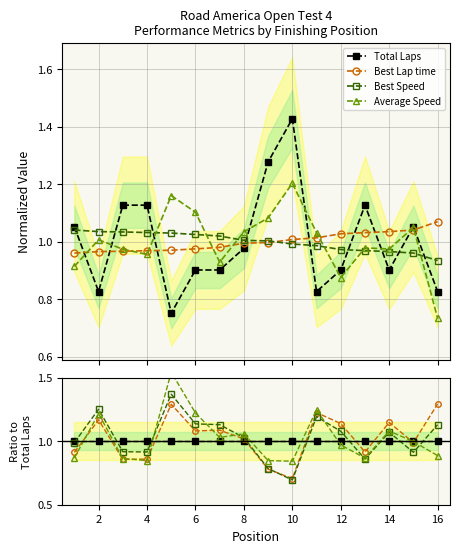

How many times do Best Speed and Best Lap time cross each other?

1